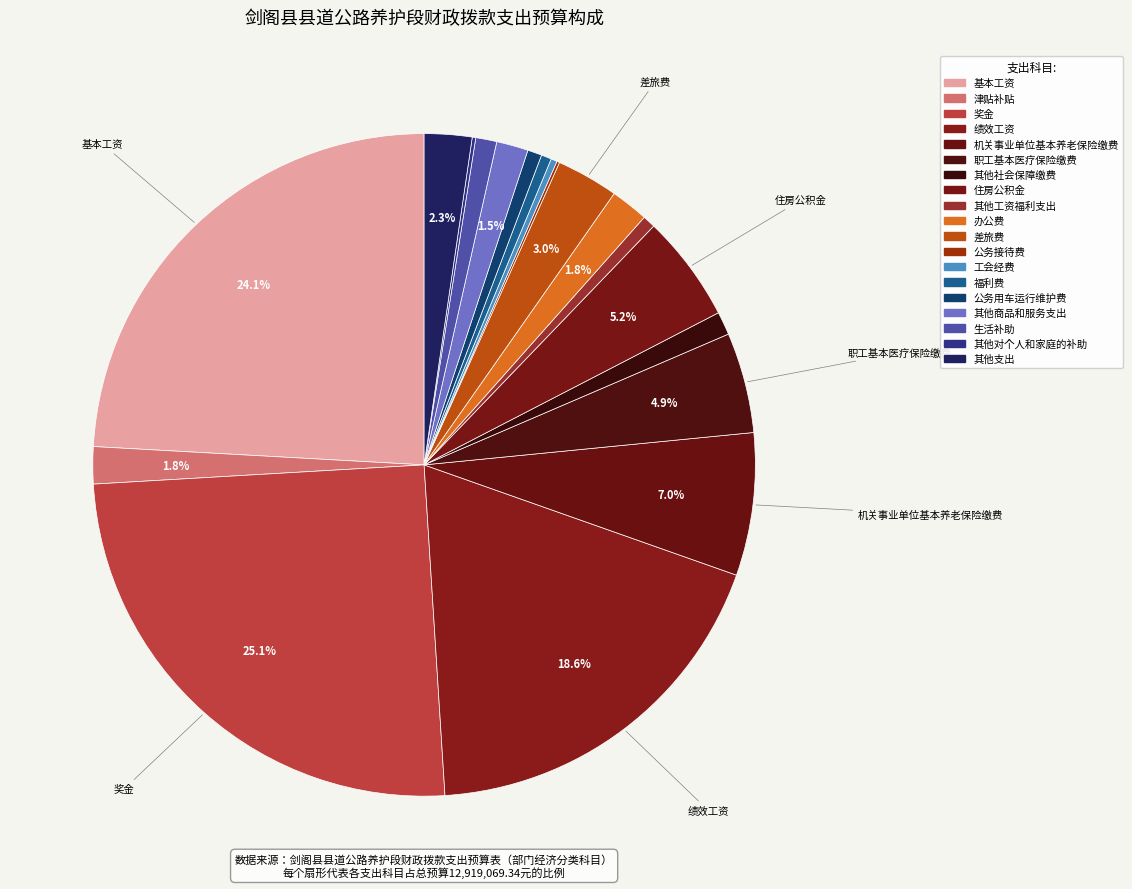

To the nearest percent, what percentage of the pie is 差旅费?

3%